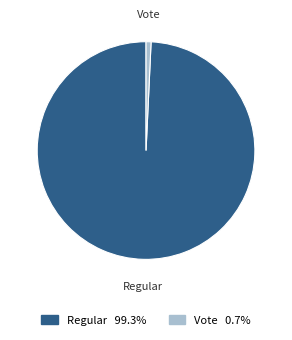

The Regular slice represents 99% of the pie. True or false?

True